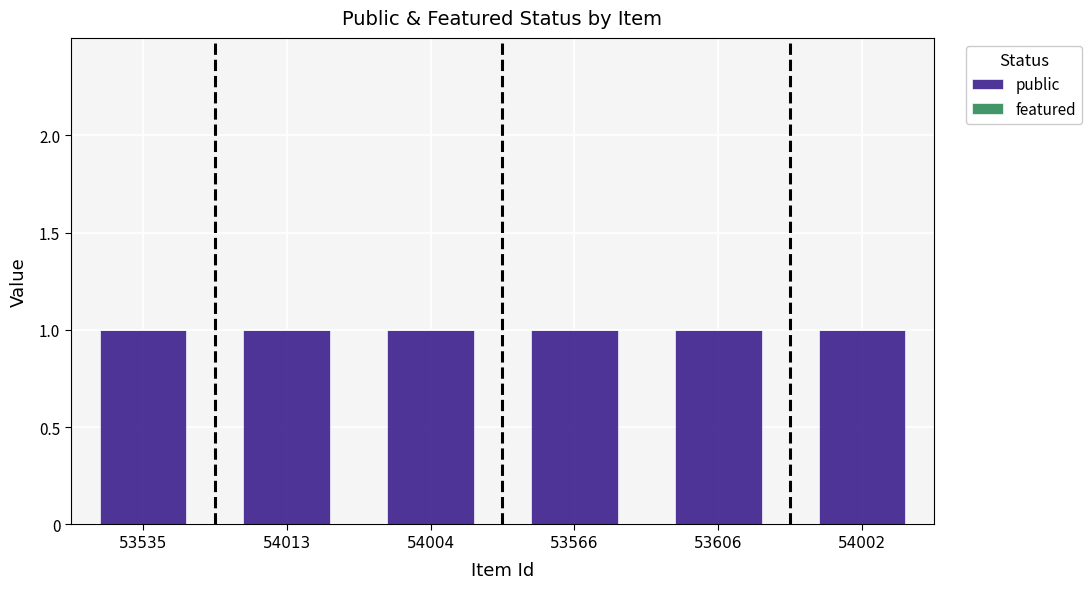

Reading left to right, extract all data points from this chart.

public: 1	1	1	1	1	1
featured: 0	0	0	0	0	0